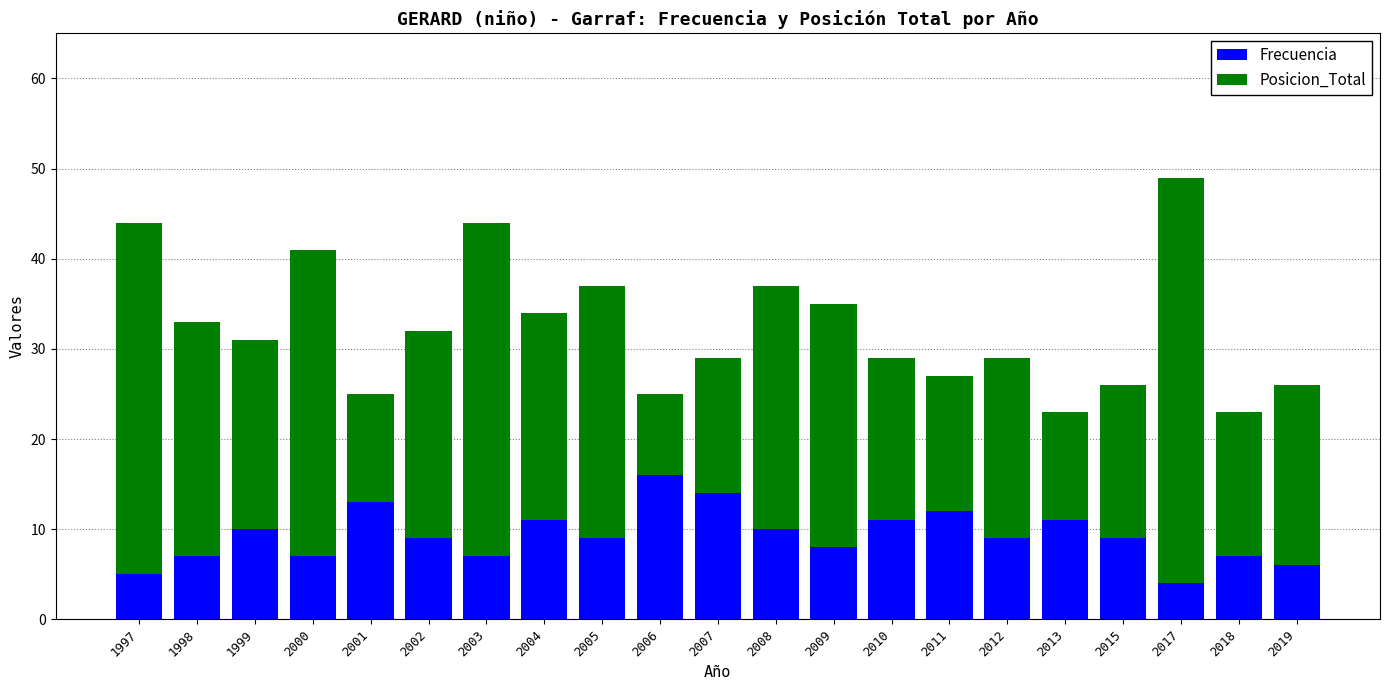

What is the total value across all series at 2005?

37